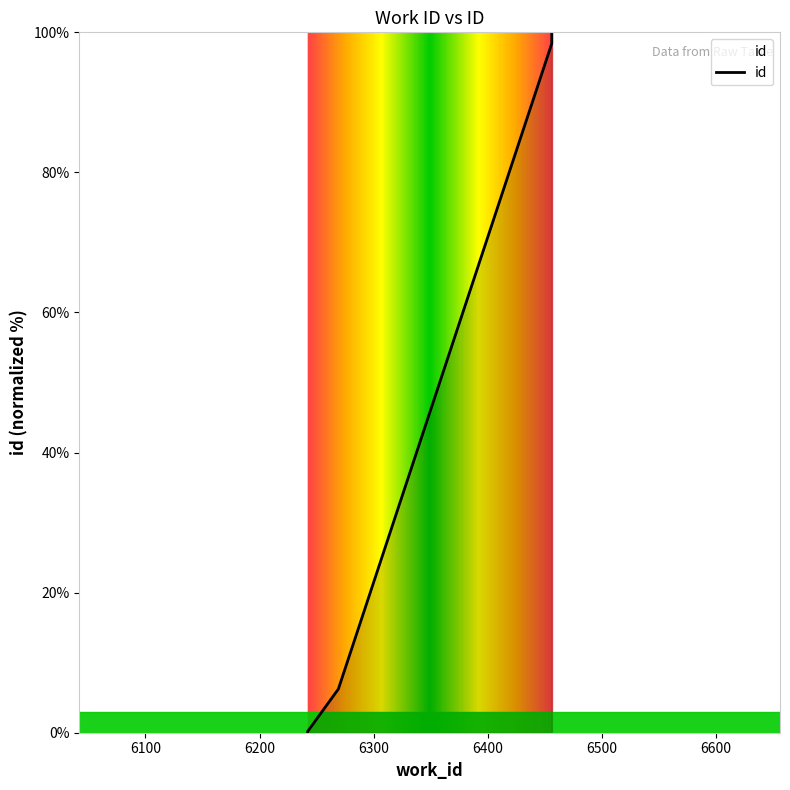

What is the average value?

41.0